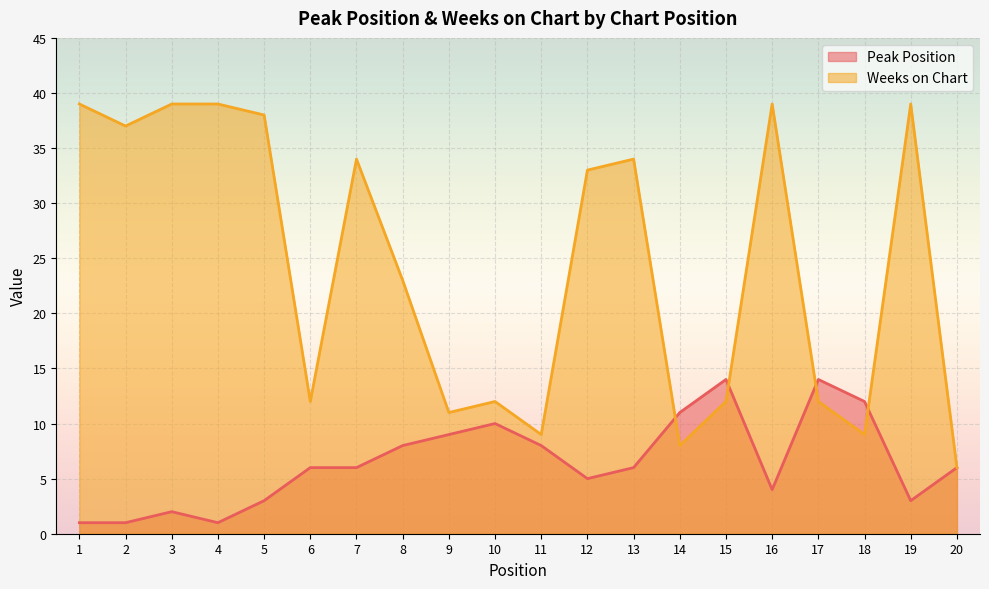

Which series ends up on top after the final intersection of Weeks on Chart and Peak Position?

Weeks on Chart